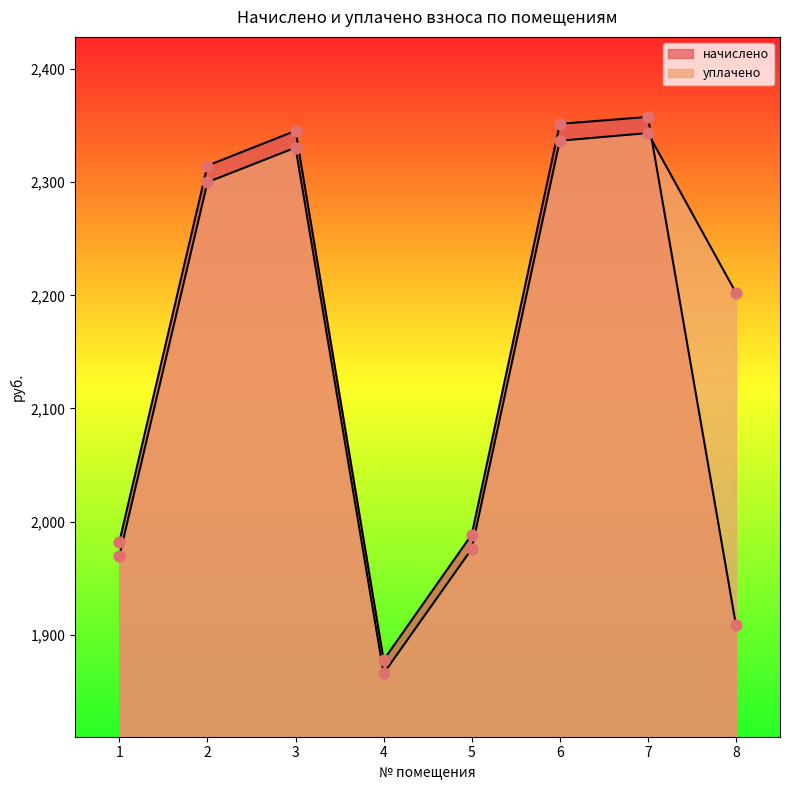

Which series has the largest total across all categories?

уплачено